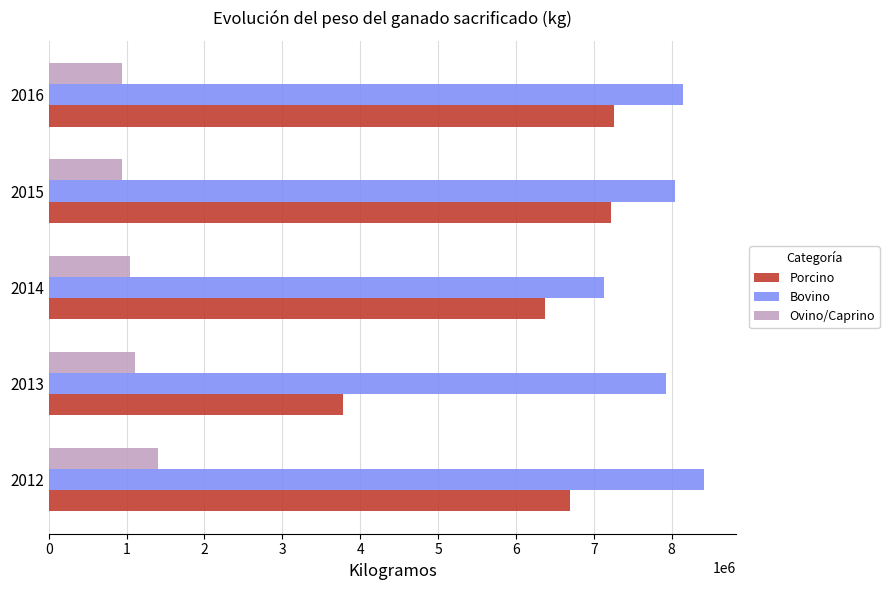

Which series has the largest range (max minus min)?

Porcino